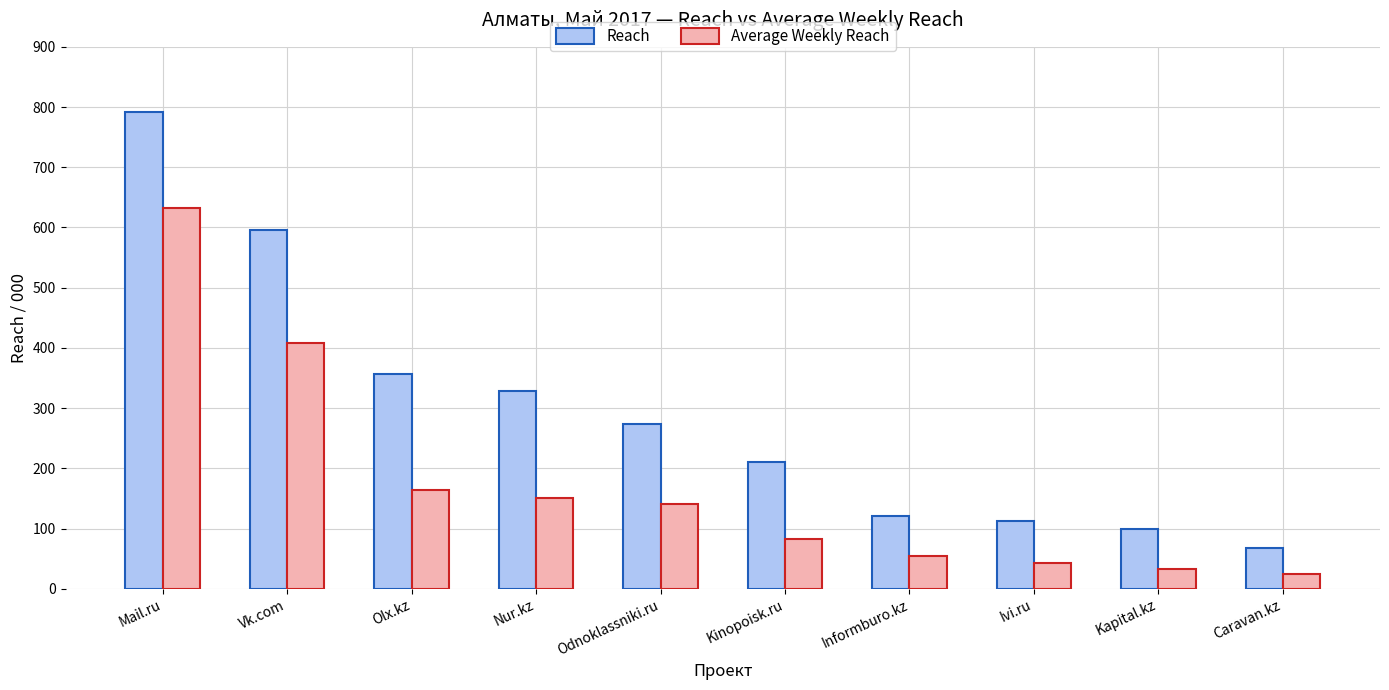

Are the bars grouped side by side (vs. stacked)?

Yes